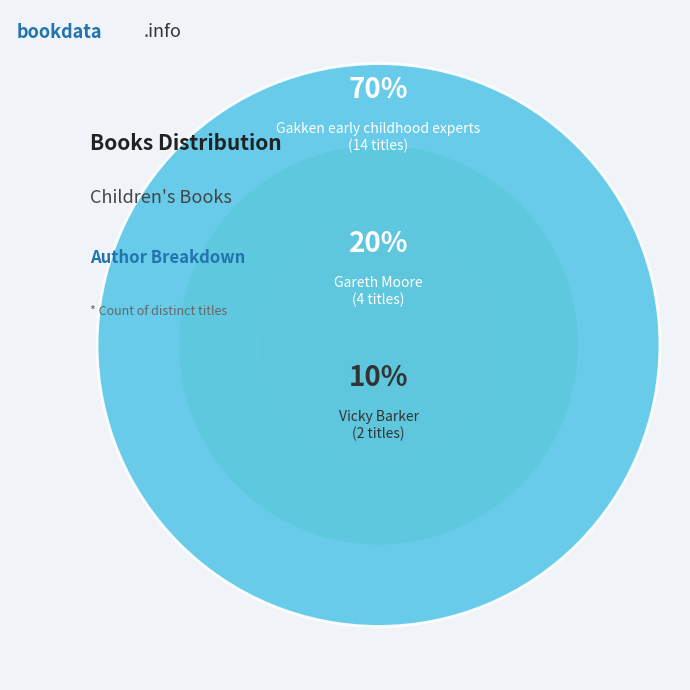

Does any single category account for the majority?

Yes